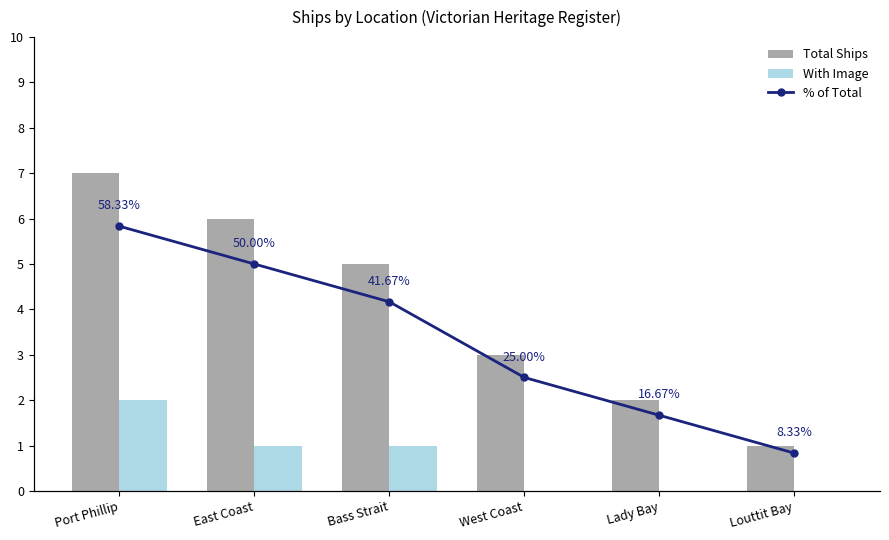

What is the average value of the With Image series?

0.7